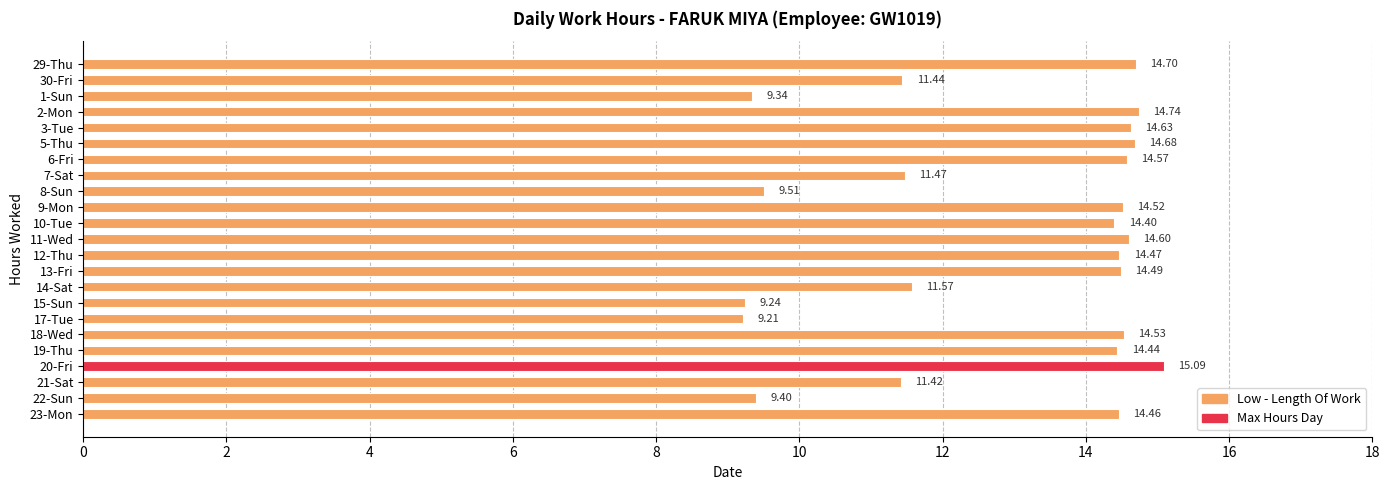

What is the difference between the second highest and minimum values?

5.5